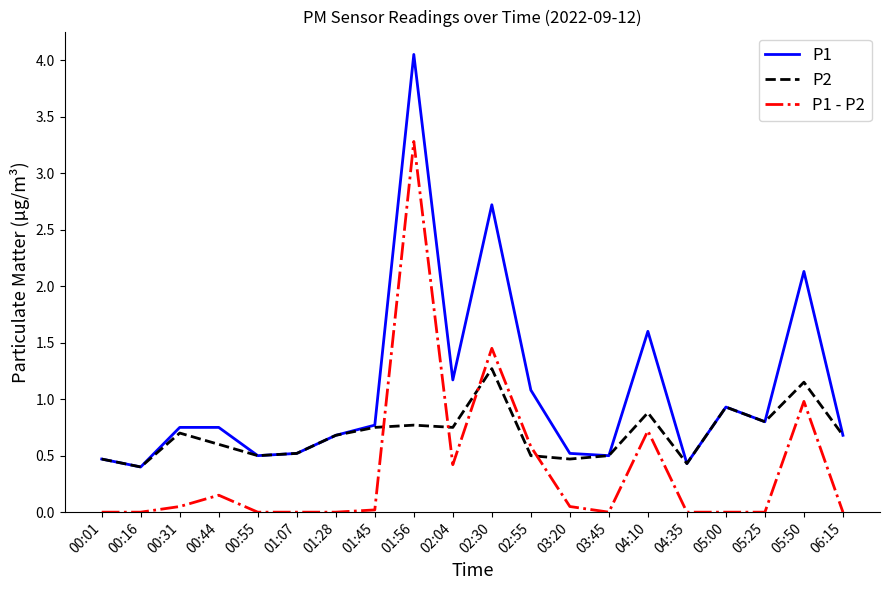

Is the value of P1 at 02:30 greater than the value of P1 - P2 at 02:04?

Yes